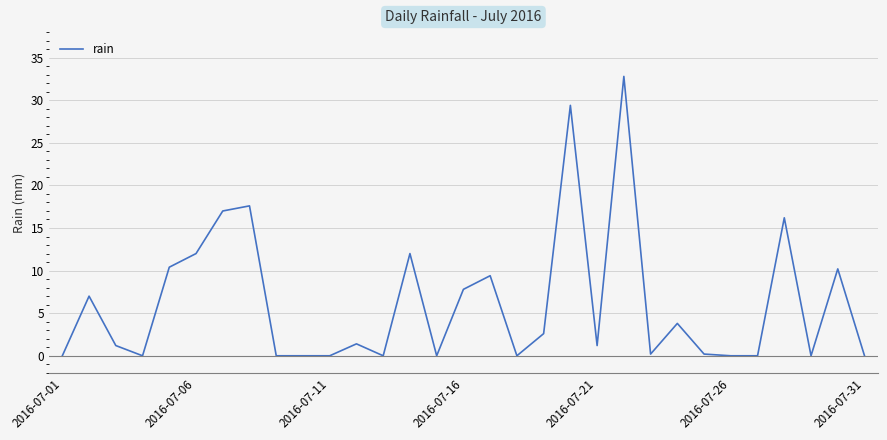

What is the difference between the maximum and minimum values?

32.8